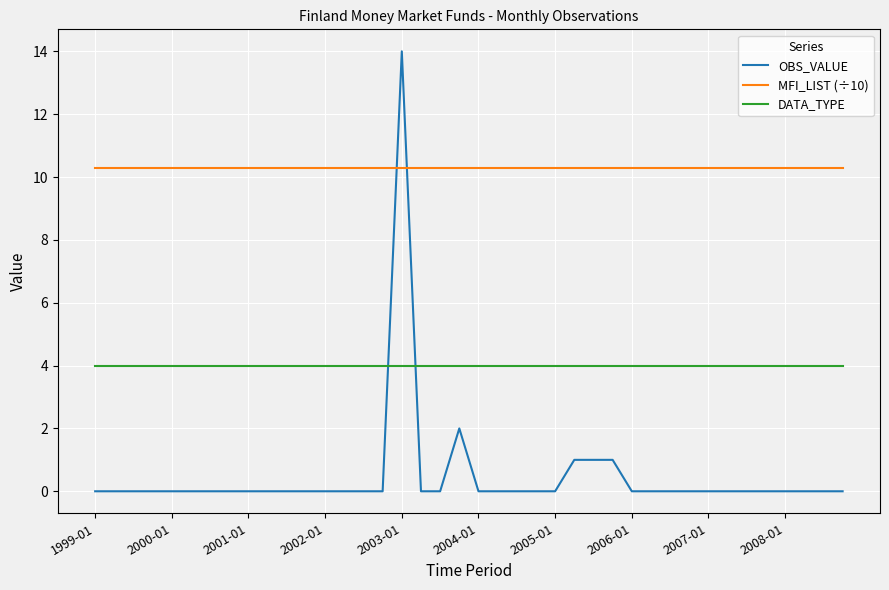

True or false: MFI_LIST (÷10) and OBS_VALUE cross at least once.

True